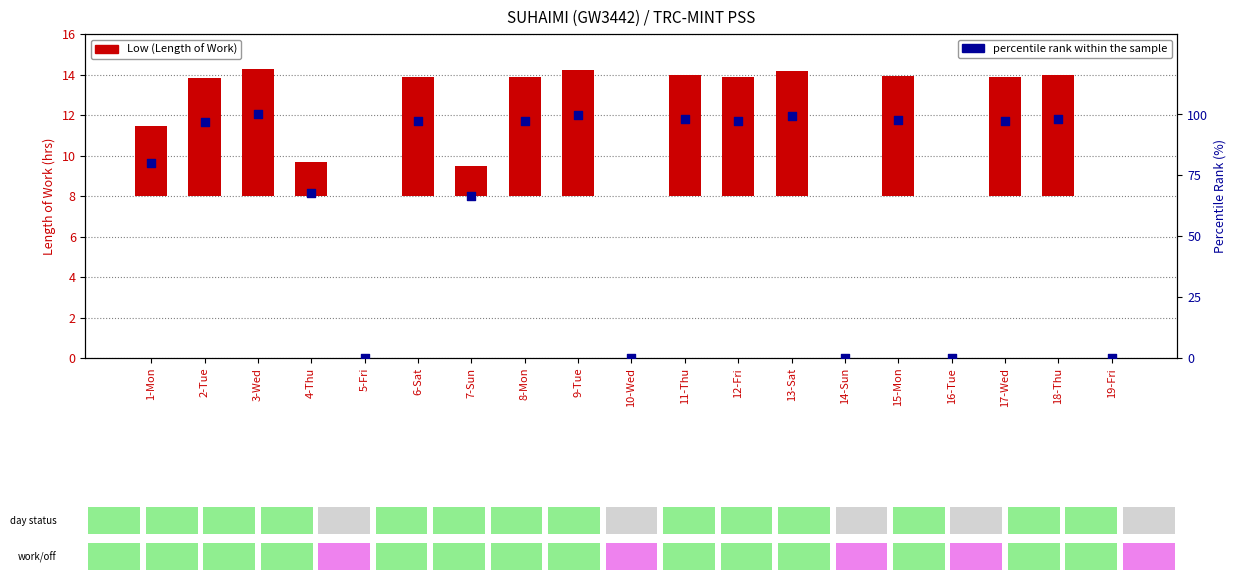

What is the ratio of the value at 1-Mon to the value at 8-Mon?

0.8